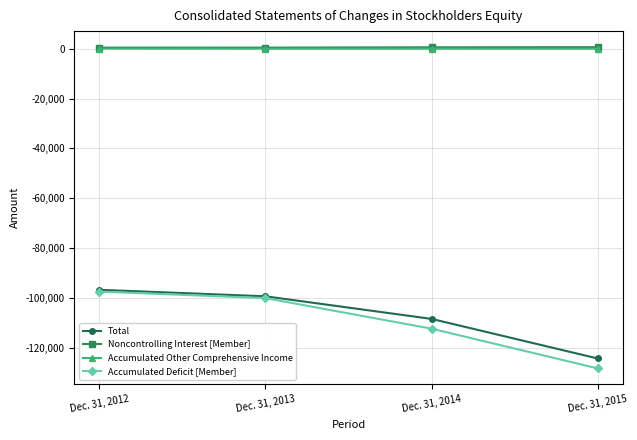

List the labels in order of Accumulated Deficit [Member] value, largest first.

Dec. 31, 2012, Dec. 31, 2013, Dec. 31, 2014, Dec. 31, 2015